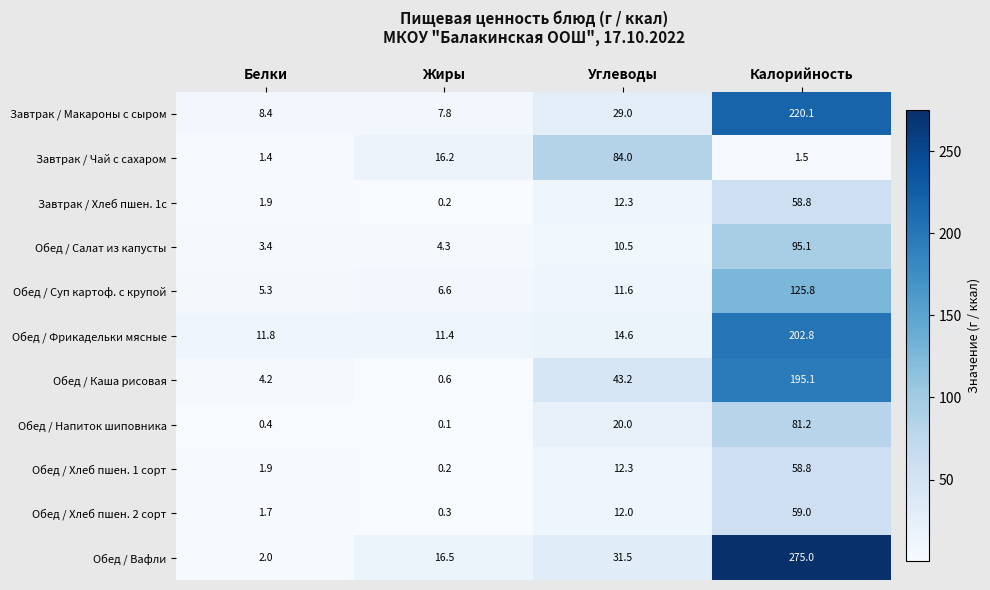

Where is Завтрак / Чай с сахаром nearest to the value 42?

Жиры